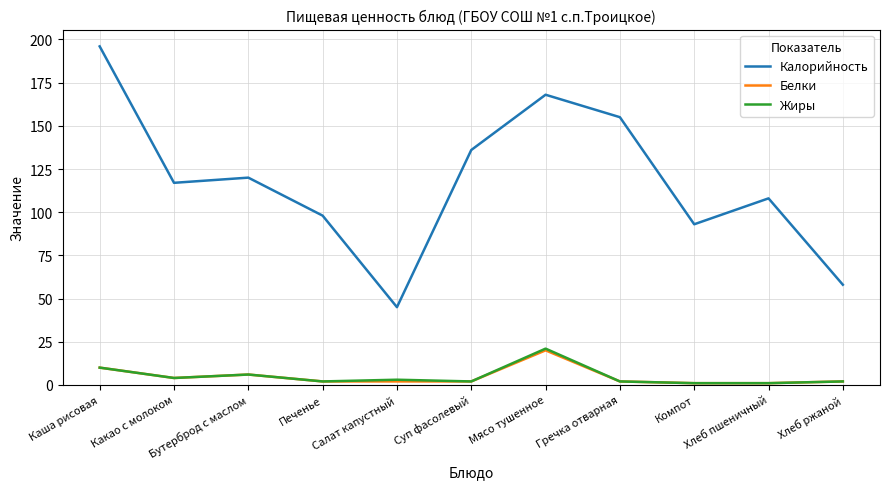

At which category is the sum across all series the highest?

Каша рисовая